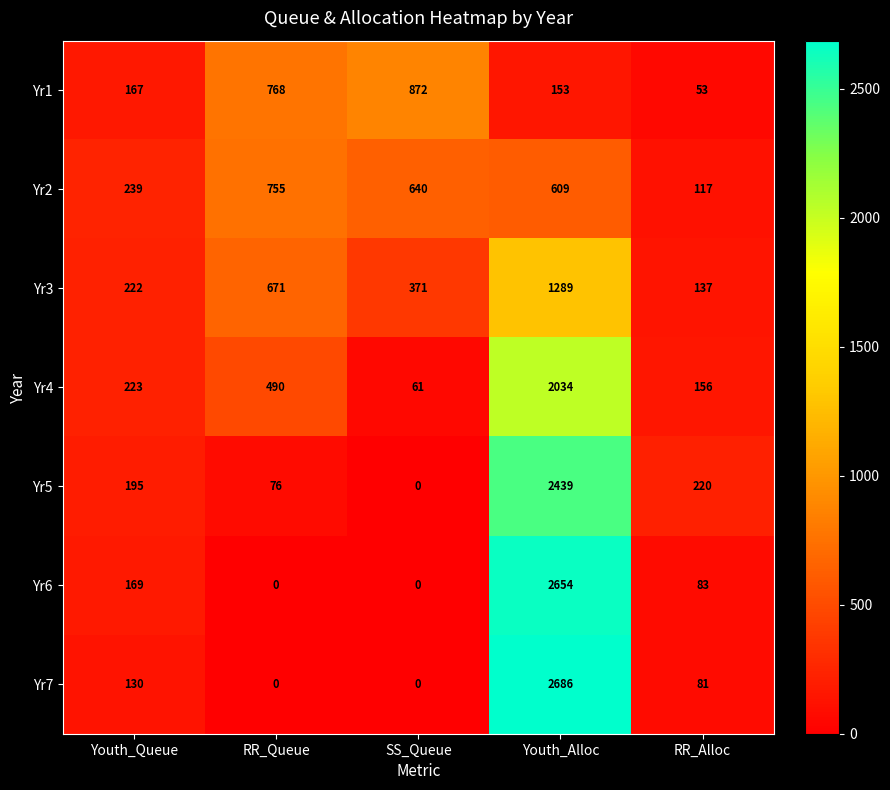

What is the difference between the highest and lowest values at Youth_Alloc?

2533